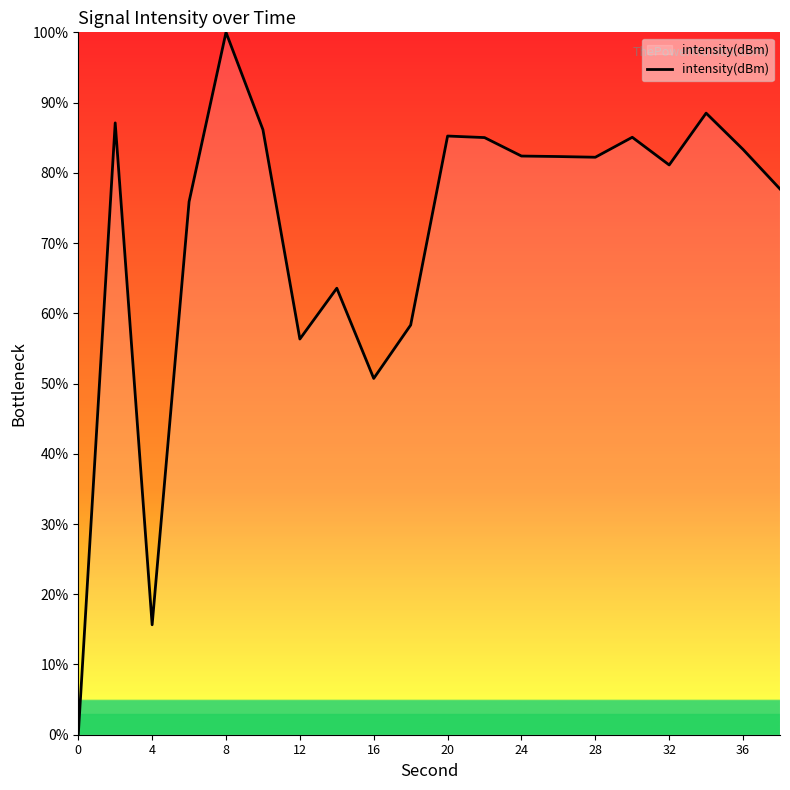

What is the difference between the maximum and minimum values?

100.0